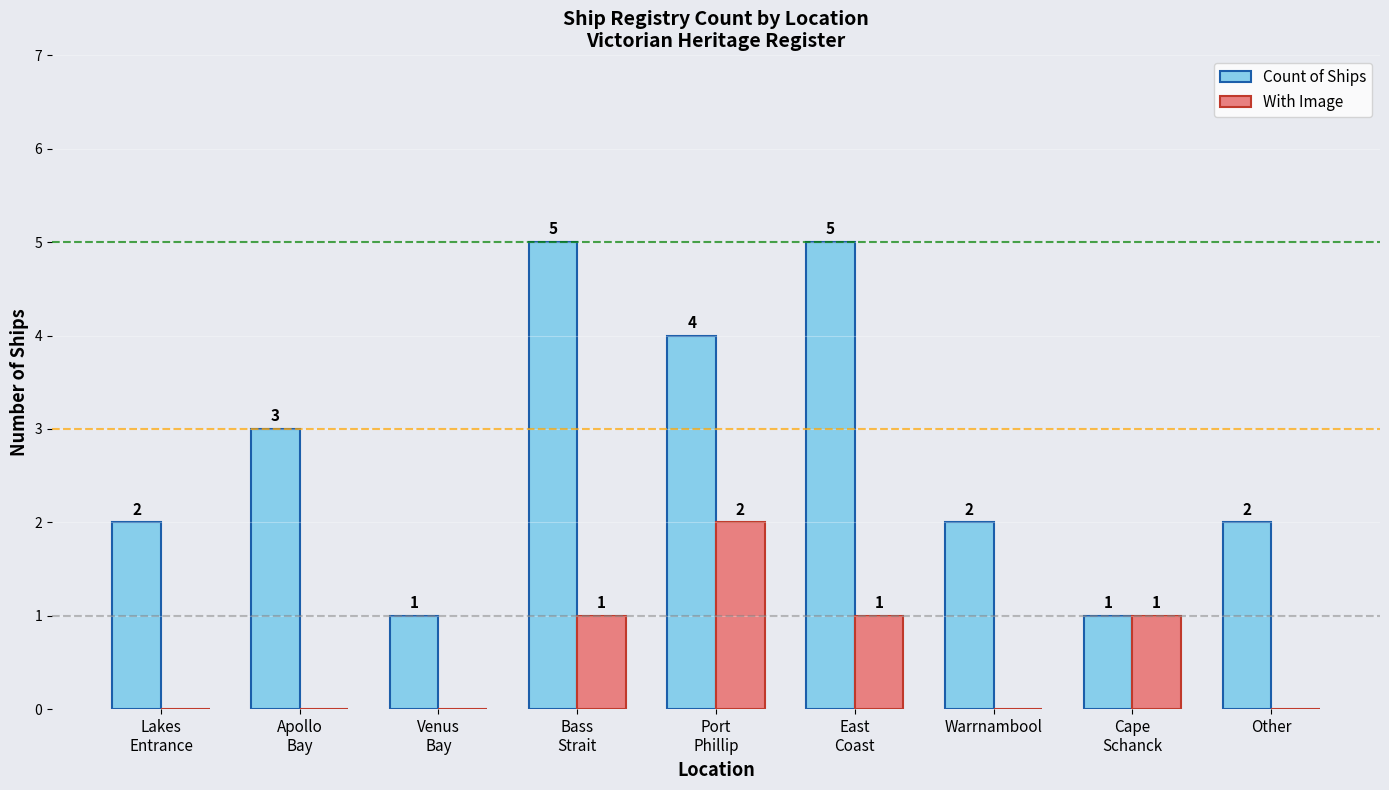

What is the total value across all series at Warrnambool?

2